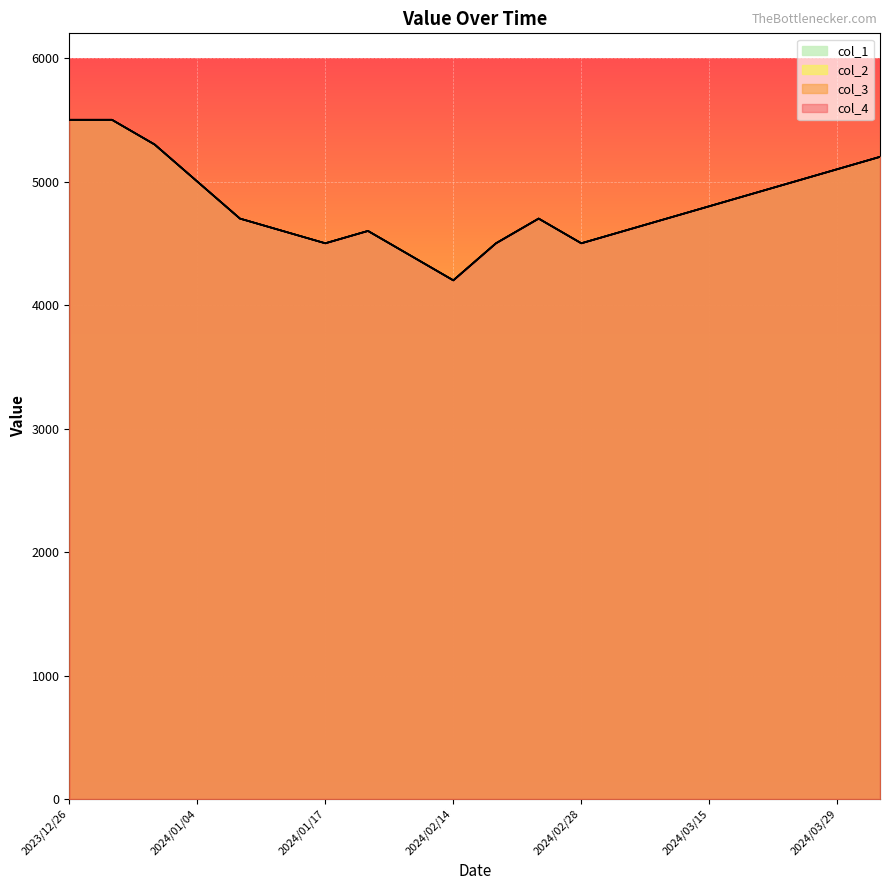

What is the difference between the col_3 values at 2024/02/14 and 2023/12/26?

1300